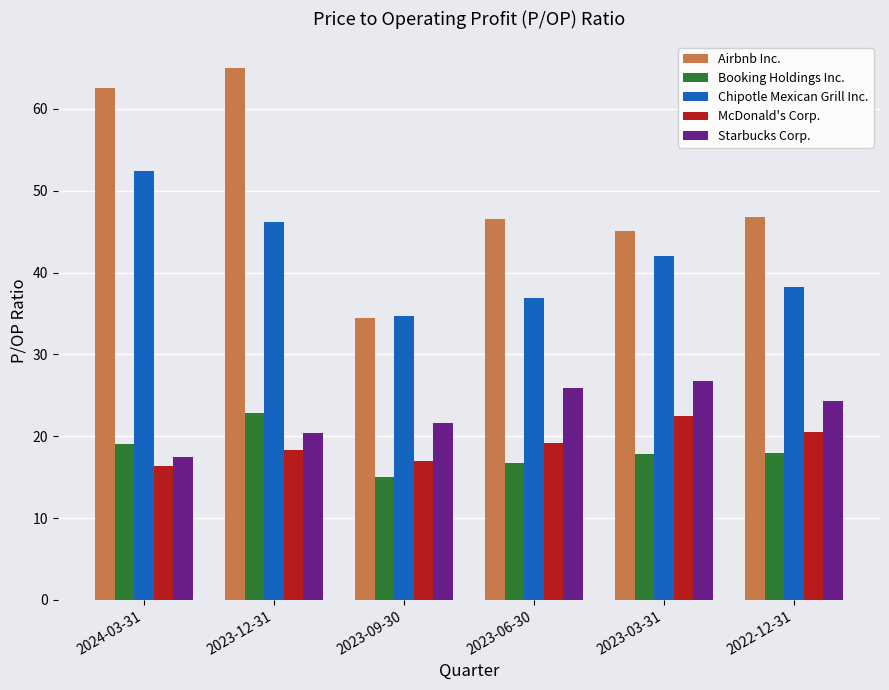

Rank the categories by Chipotle Mexican Grill Inc. value from highest to lowest.

2024-03-31, 2023-12-31, 2023-03-31, 2022-12-31, 2023-06-30, 2023-09-30